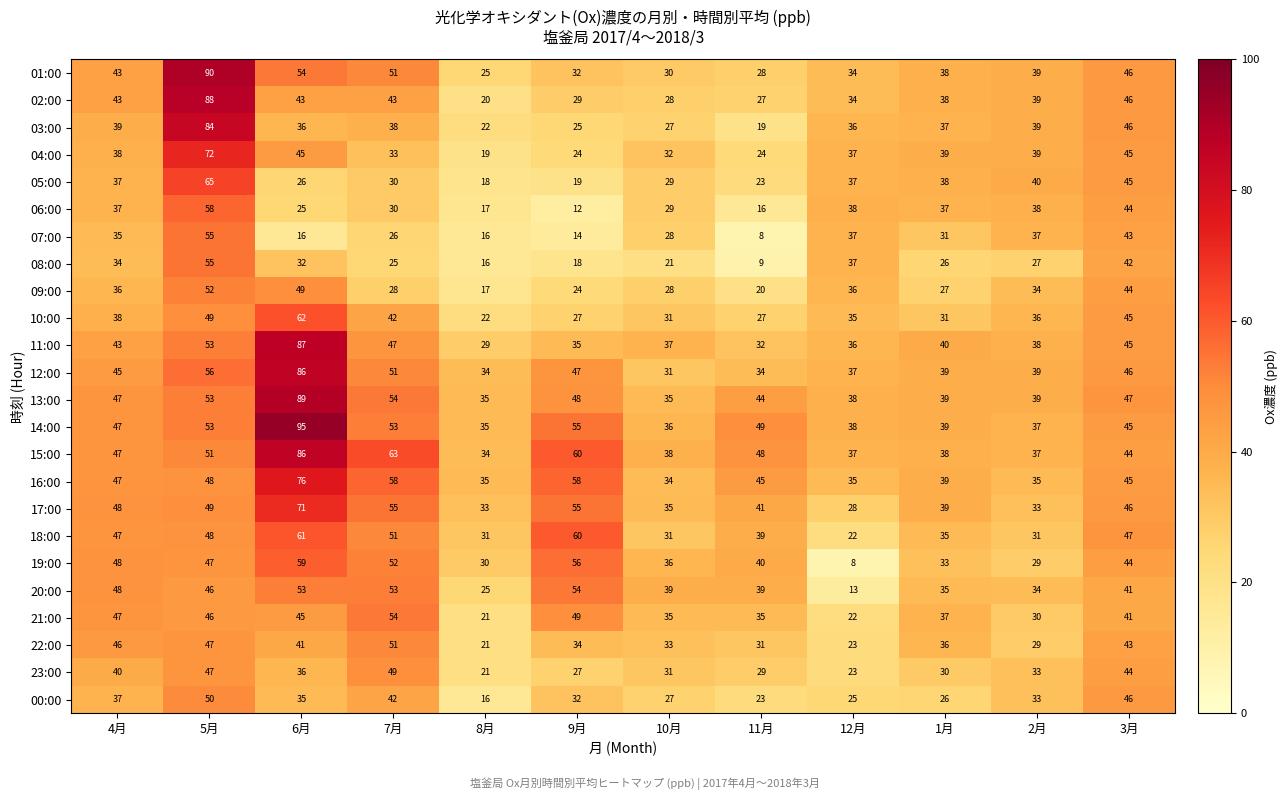

What is the difference between the maximum and minimum values in the 19:00 series?

51